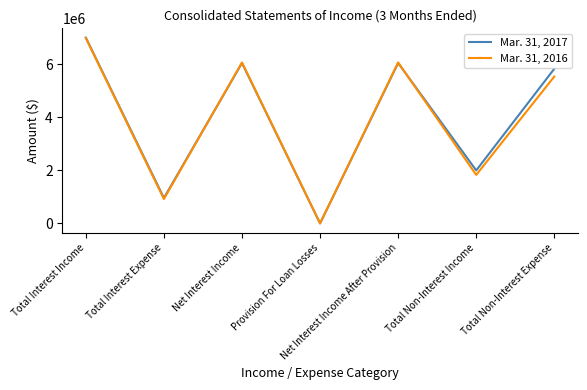

Reading left to right, list all the values displayed in this chart.

Mar. 31, 2017: Total Interest Income=7003325	Total Interest Expense=957936	Net Interest Income=6045389	Provision For Loan Losses=0	Net Interest Income After Provision=6045389	Total Non-Interest Income=1997349	Total Non-Interest Expense=5828938
Mar. 31, 2016: Total Interest Income=6985418	Total Interest Expense=919179	Net Interest Income=6066239	Provision For Loan Losses=0	Net Interest Income After Provision=6066239	Total Non-Interest Income=1827740	Total Non-Interest Expense=5535944